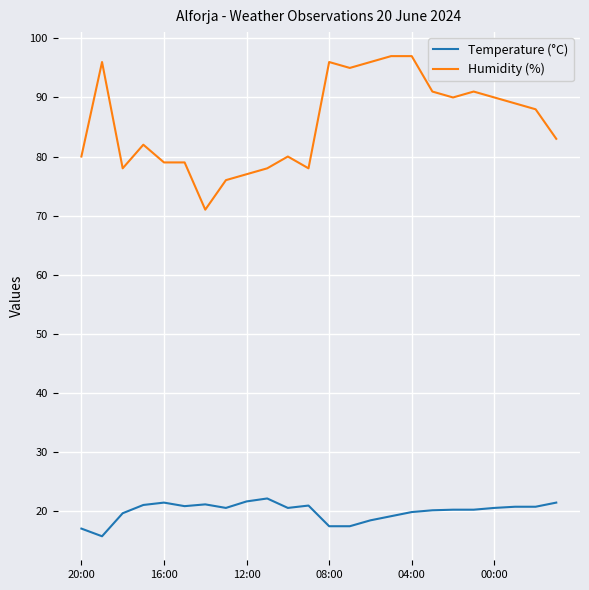

What is the difference between the maximum and minimum values in the Humidity (%) series?

26.0